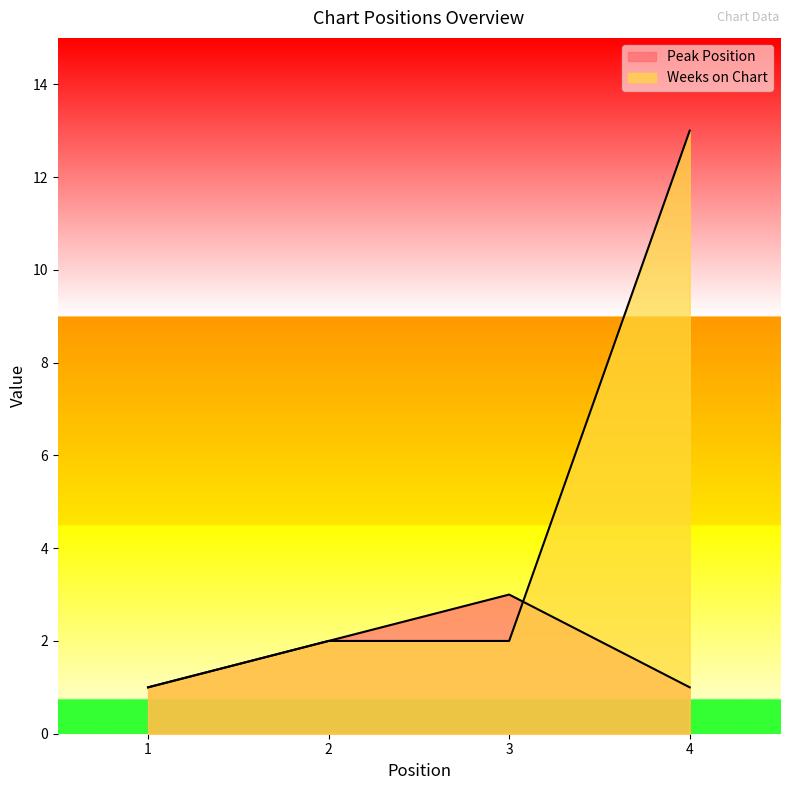

What is the sum of all Peak Position values?

7